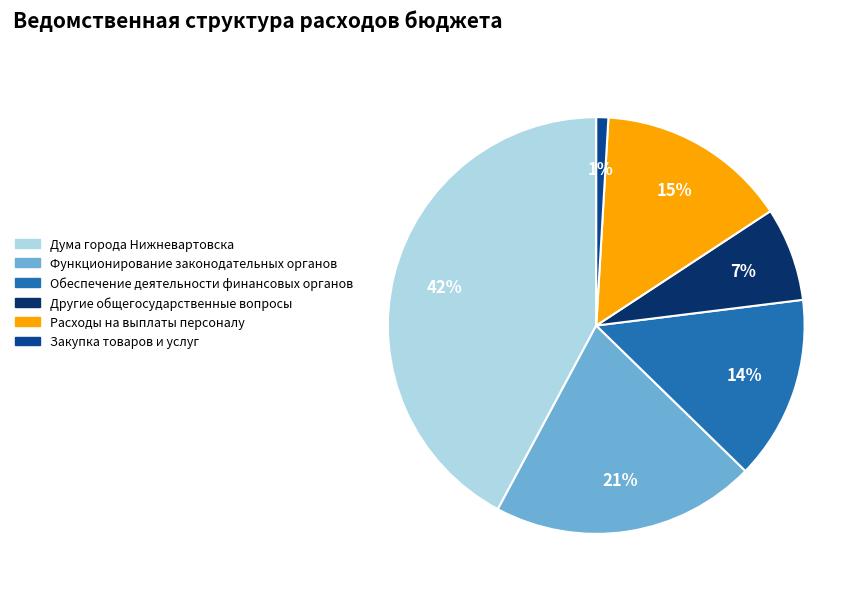

Rank the categories by value from lowest to highest.

Закупка товаров и услуг, Другие общегосударственные вопросы, Обеспечение деятельности финансовых органов, Расходы на выплаты персоналу, Функционирование законодательных органов, Дума города Нижневартовска